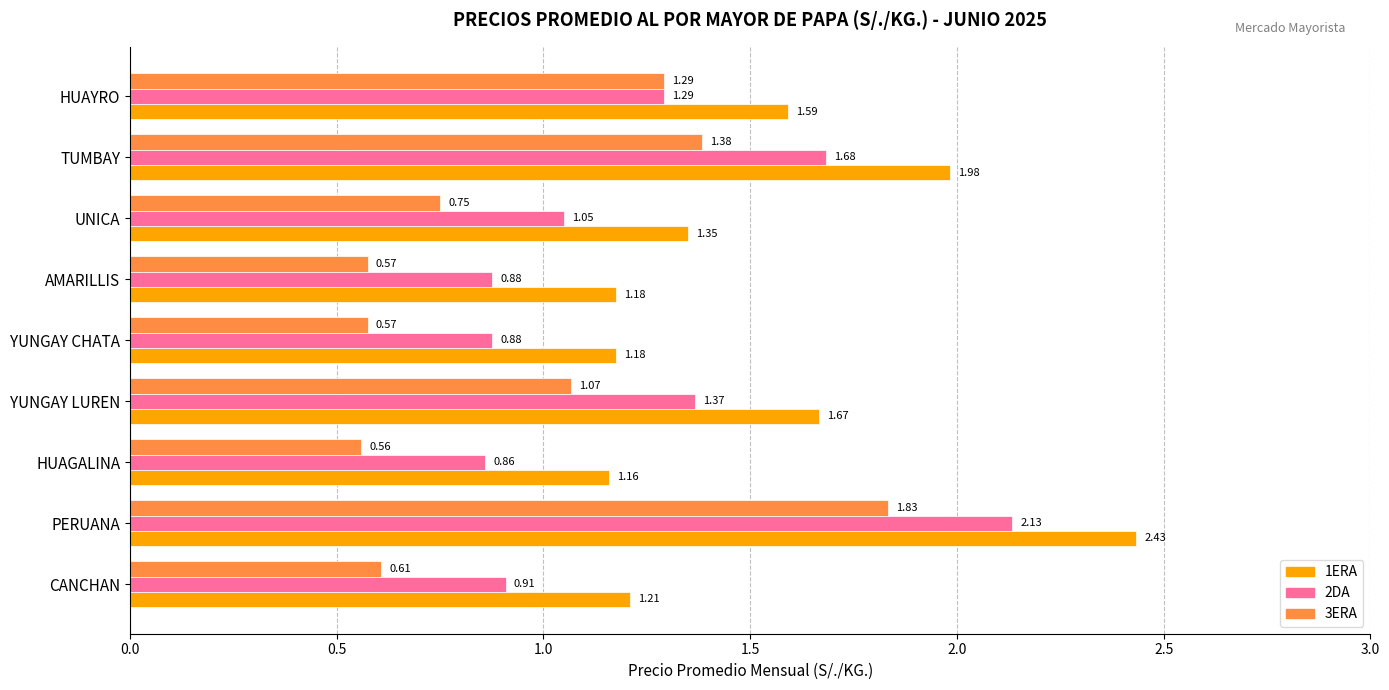

At which label is 2DA closest to 1?

UNICA